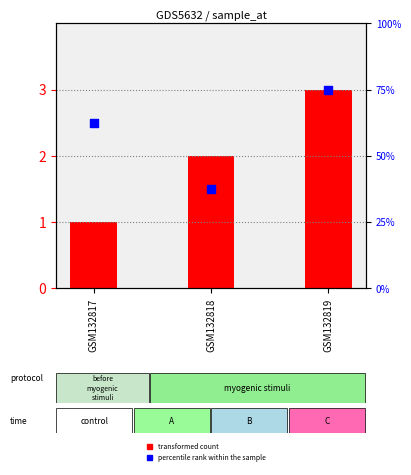

Which series has the widest spread of Y values?

transformed count